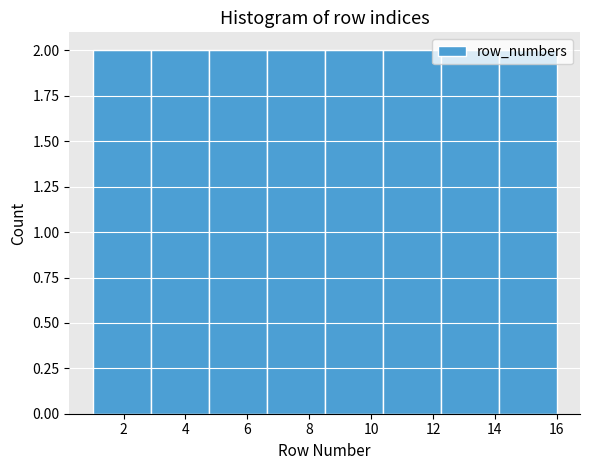

Reading left to right, list every bar in this chart as the range it spans on the x-axis followed by its height. Neither the bar edges nor the heights are printed on the chart, so give them approximately, as read against the axes.

1.0 to 2.8: 2
2.8 to 4.8: 2
4.8 to 6.6: 2
6.6 to 8.6: 2
8.6 to 10.4: 2
10.4 to 12.2: 2
12.2 to 14.2: 2
14.2 to 16.0: 2